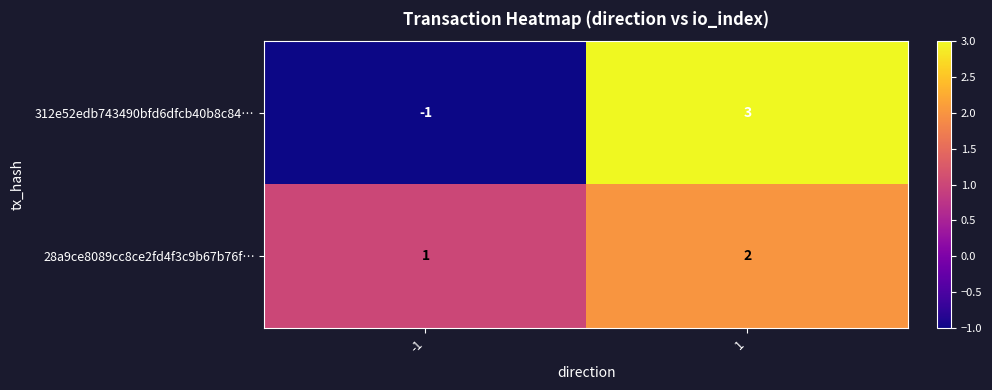

What is the maximum value for 312e52edb743490bfd6dfcb40b8c84…?

3